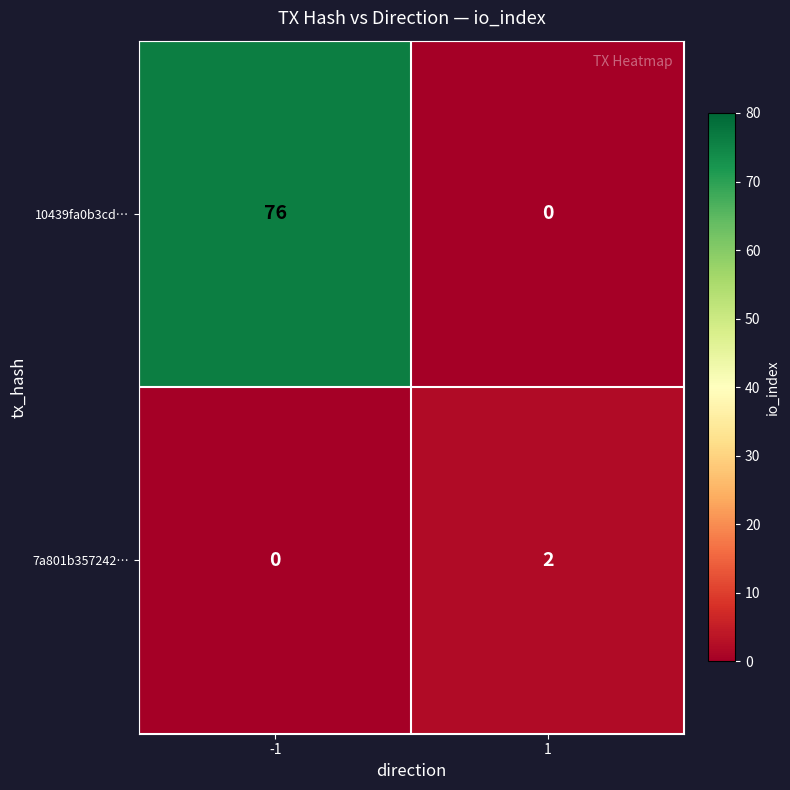

Reading left to right, what are all the values shown in this chart?

10439fa0b3cd…: -1=76	1=0
7a801b357242…: -1=0	1=2